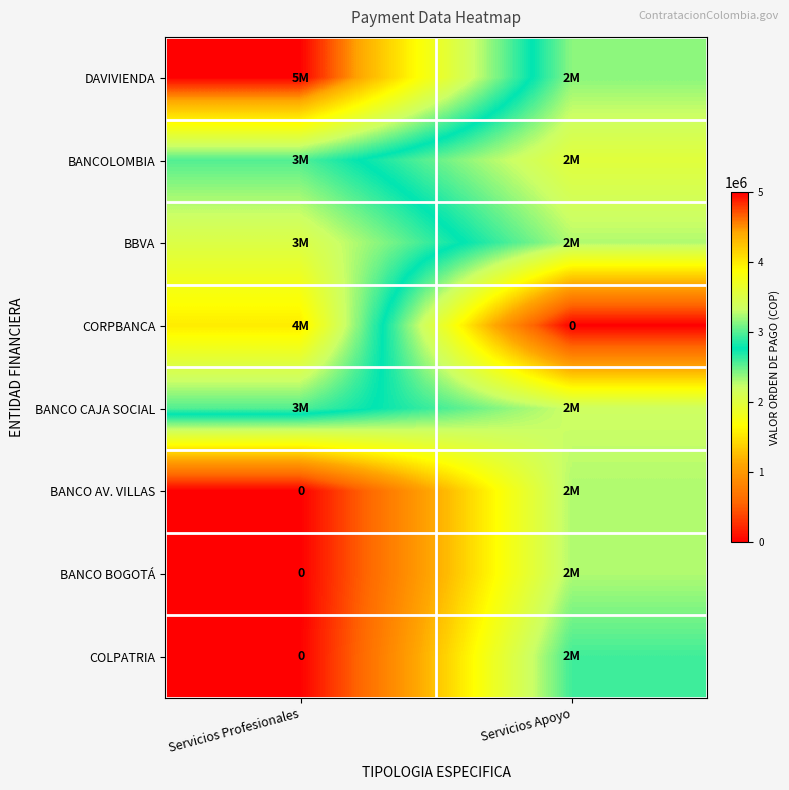

Is it true that BANCO AV. VILLAS equals 3121546 at Servicios Apoyo?

False